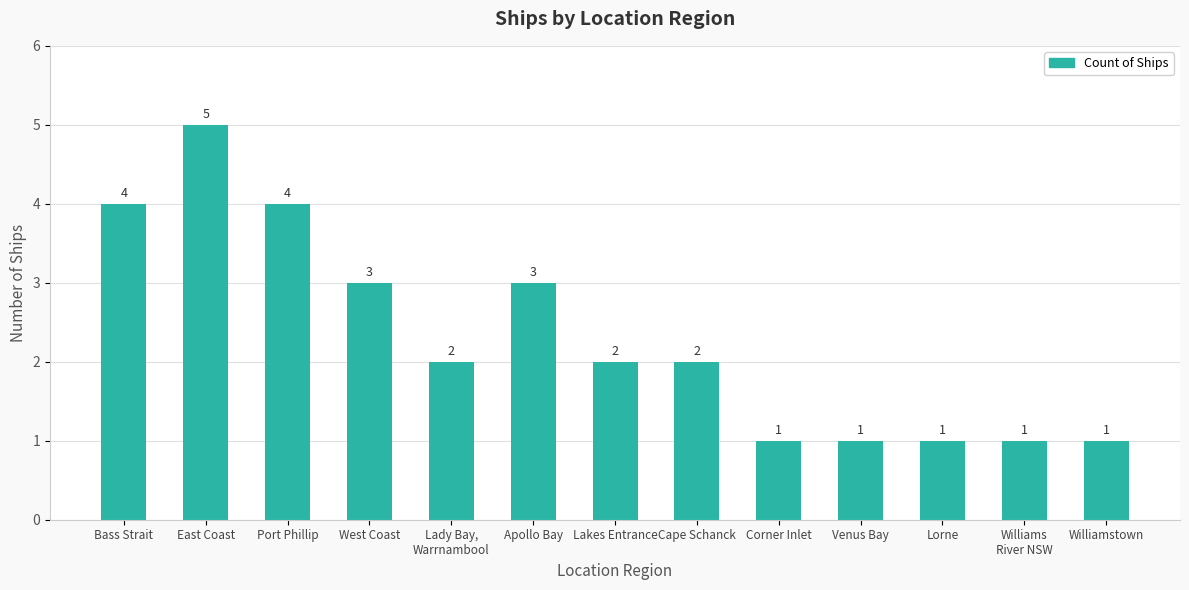

What is the sum of the values at West Coast and Williamstown?

4